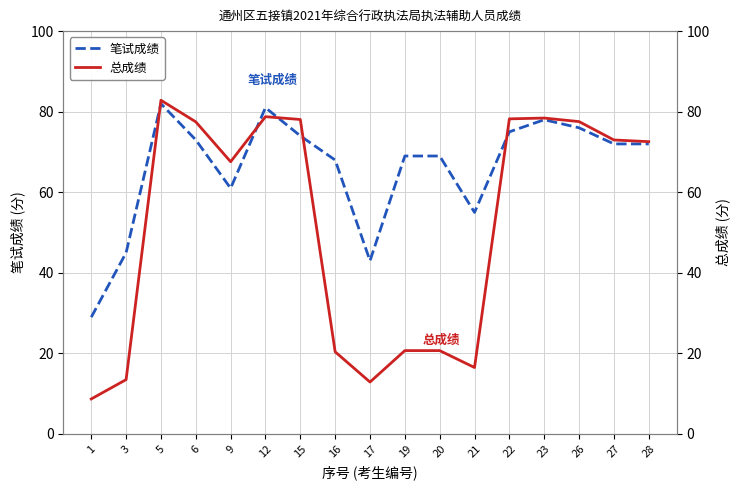

In 总成绩, how many points are higher than both neighbors (excluding endpoints)?

3